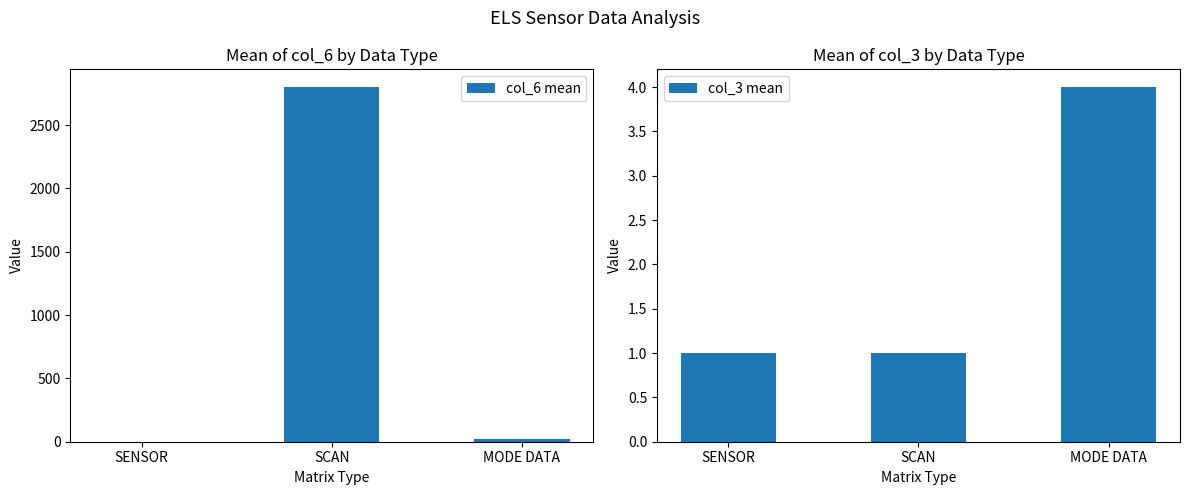

True or false: col_3 mean has a value of 1.0 at SCAN.

True